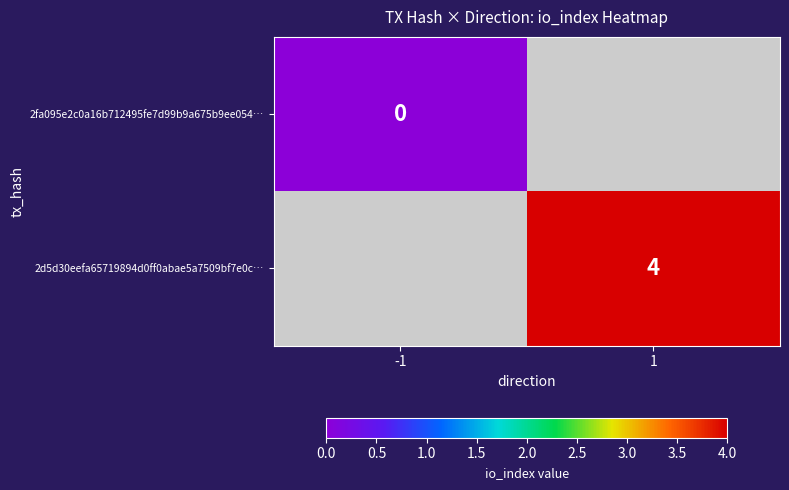

True or false: 2d5d30eefa65719894d0ff0abae5a7509bf7e0c… has a value of 2 at 1.

False